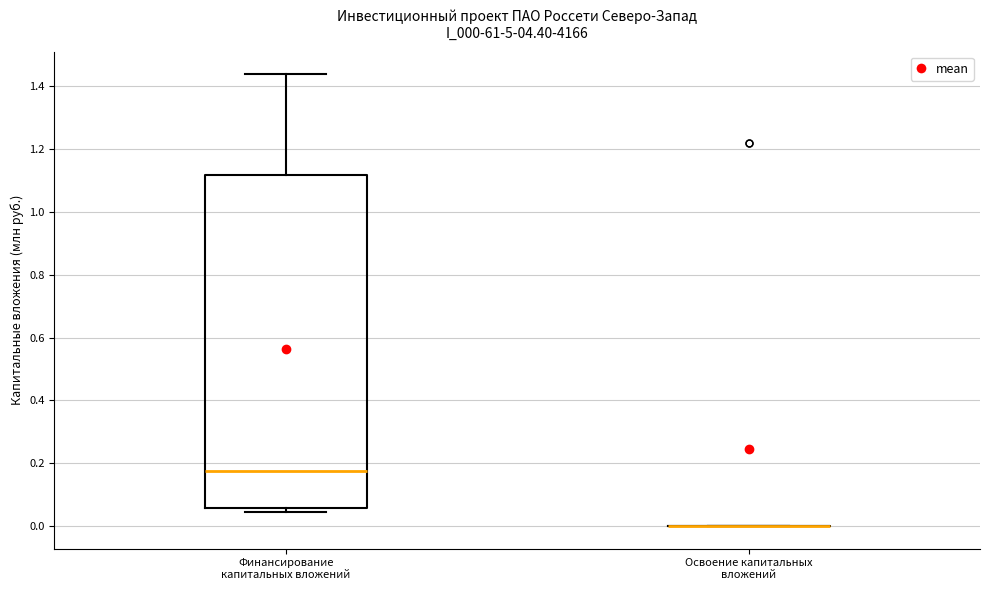

Reading left to right, read every box against the y-axis: the position of its median line, the range the box covers, and the ends of its whiskers. The values are not printed on the chart, so give them approximately, as read against the axis.

Финансирование капитальных вложений: median 0.18, box 0.06 to 1.12, whiskers 0.04 to 1.44
Освоение капитальных вложений: box collapsed to a line at 0.00, whiskers 0.00 to 0.00